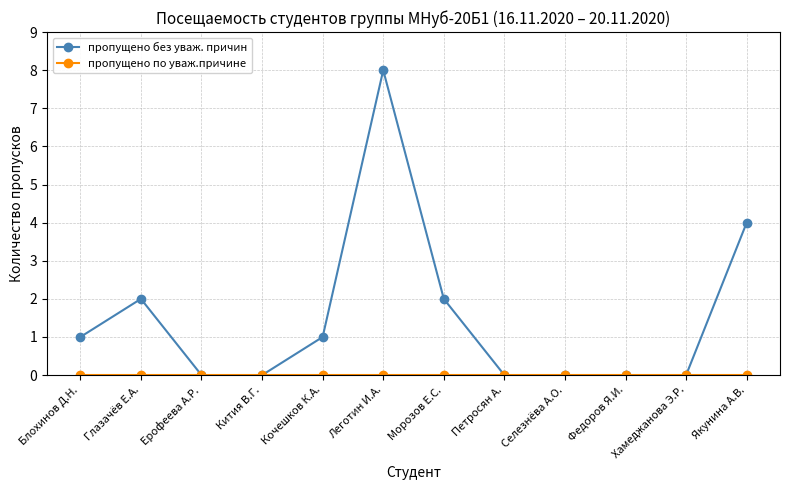

What position from the right is Глазачёв Е.А.?

11